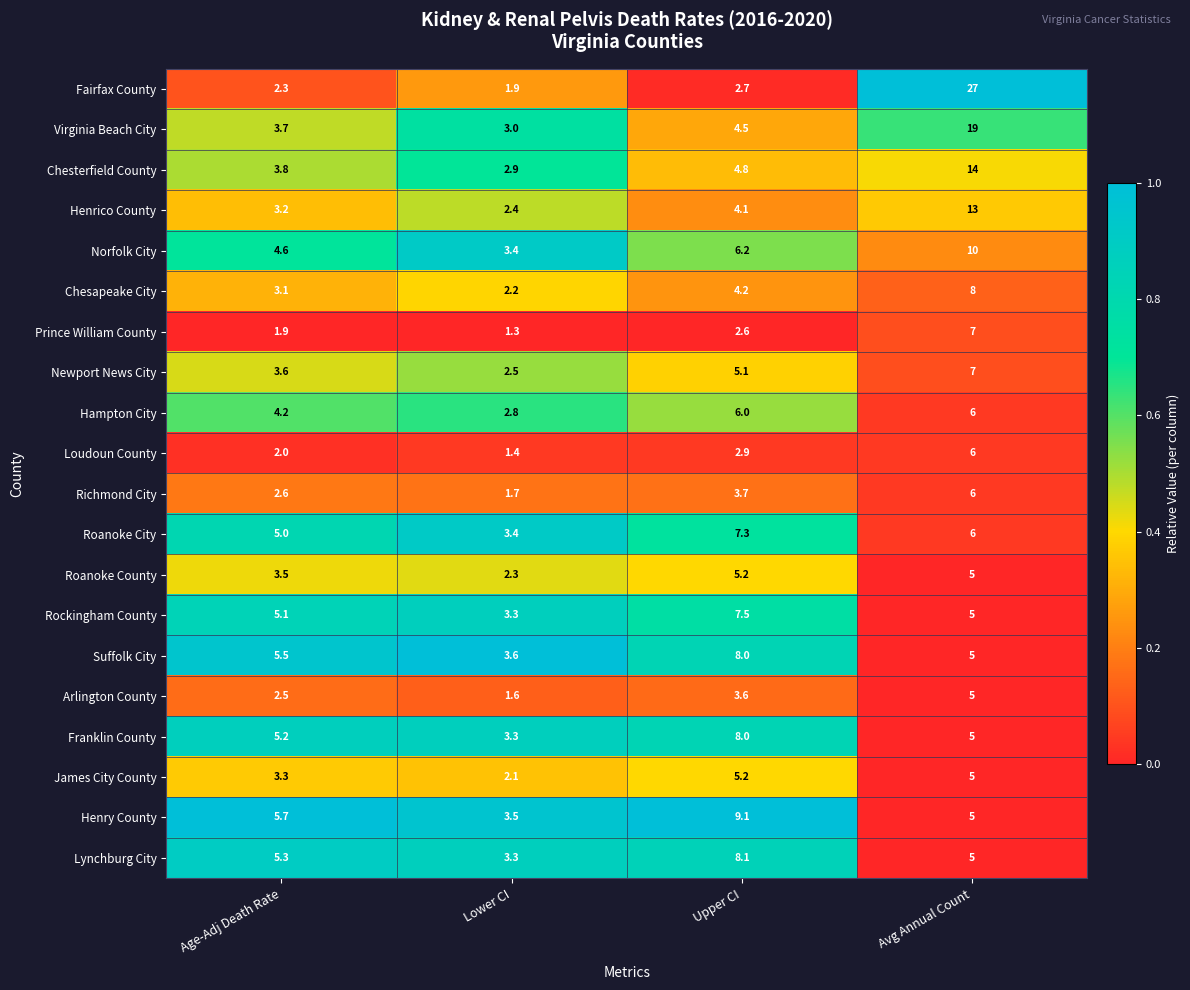

What is the total value across all series at Upper CI?

108.8